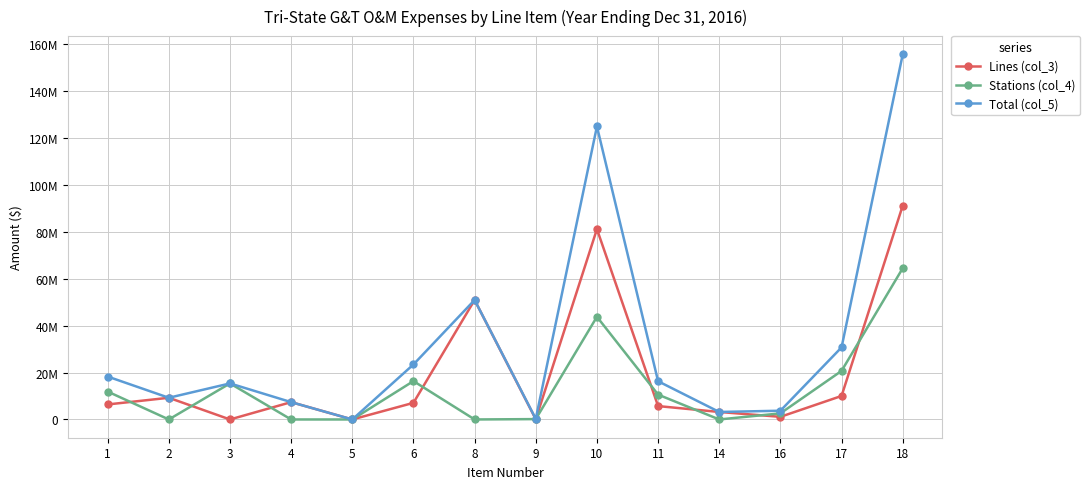

What are all the series names shown in the legend?

Lines (col_3), Stations (col_4), Total (col_5)